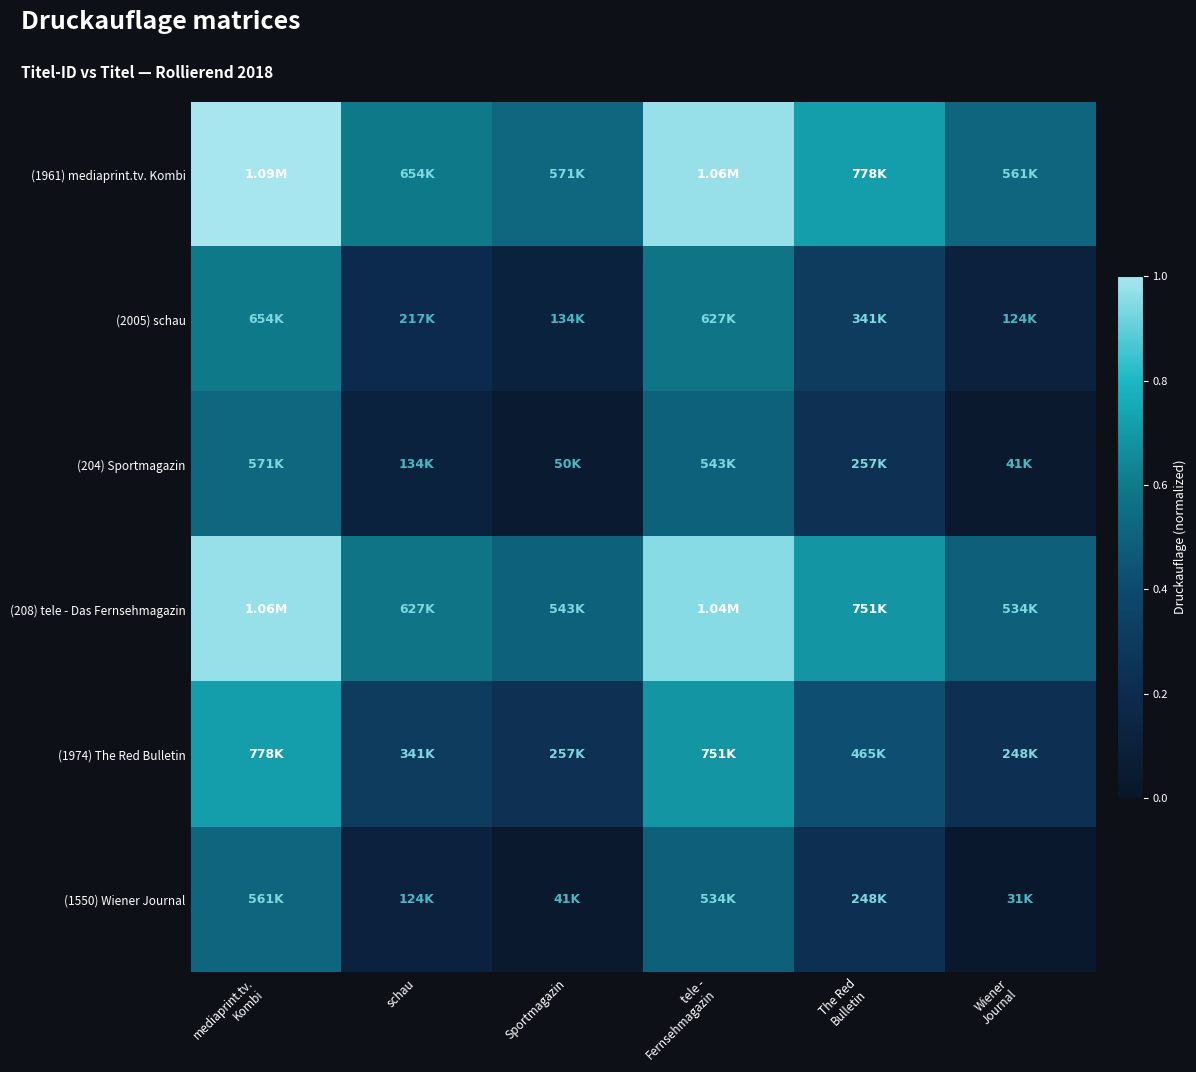

What is the difference between the highest and lowest values at tele -
Fernsehmagazin?

0.5